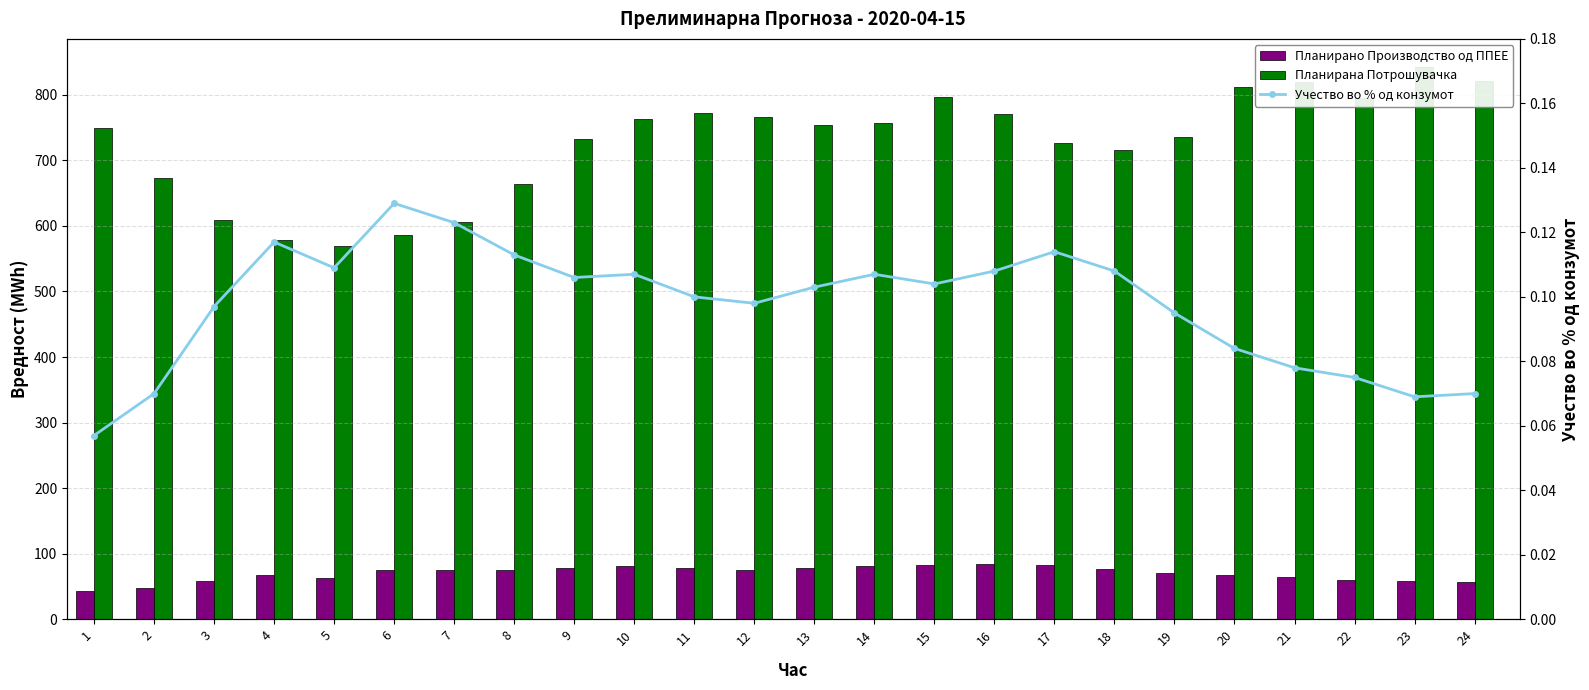

Reading left to right, list all the values displayed in this chart.

Планирано Производство од ППЕЕ: 1=43.1	2=47.1	3=59.0	4=67.5	5=62.3	6=75.5	7=74.7	8=75.1	9=77.6	10=81.5	11=77.6	12=75.0	13=77.5	14=81.0	15=83.1	16=83.6	17=82.5	18=77.4	19=69.9	20=68.1	21=64.3	22=59.4	23=58.2	24=57.1
Планирана Потрошувачка: 1=749.4	2=673.2	3=609.7	4=578.0	5=569.2	6=585.6	7=606.4	8=664.5	9=731.7	10=762.4	11=772.3	12=765.9	13=753.6	14=757.0	15=797.2	16=770.7	17=726.7	18=716.3	19=735.9	20=811.6	21=819.6	22=794.4	23=843.0	24=820.3
Учество во % од конзумот: 1=0.1	2=0.1	3=0.1	4=0.1	5=0.1	6=0.1	7=0.1	8=0.1	9=0.1	10=0.1	11=0.1	12=0.1	13=0.1	14=0.1	15=0.1	16=0.1	17=0.1	18=0.1	19=0.1	20=0.1	21=0.1	22=0.1	23=0.1	24=0.1